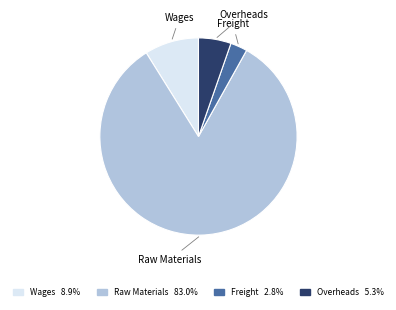

Is there any slice that represents more than half of the pie?

Yes